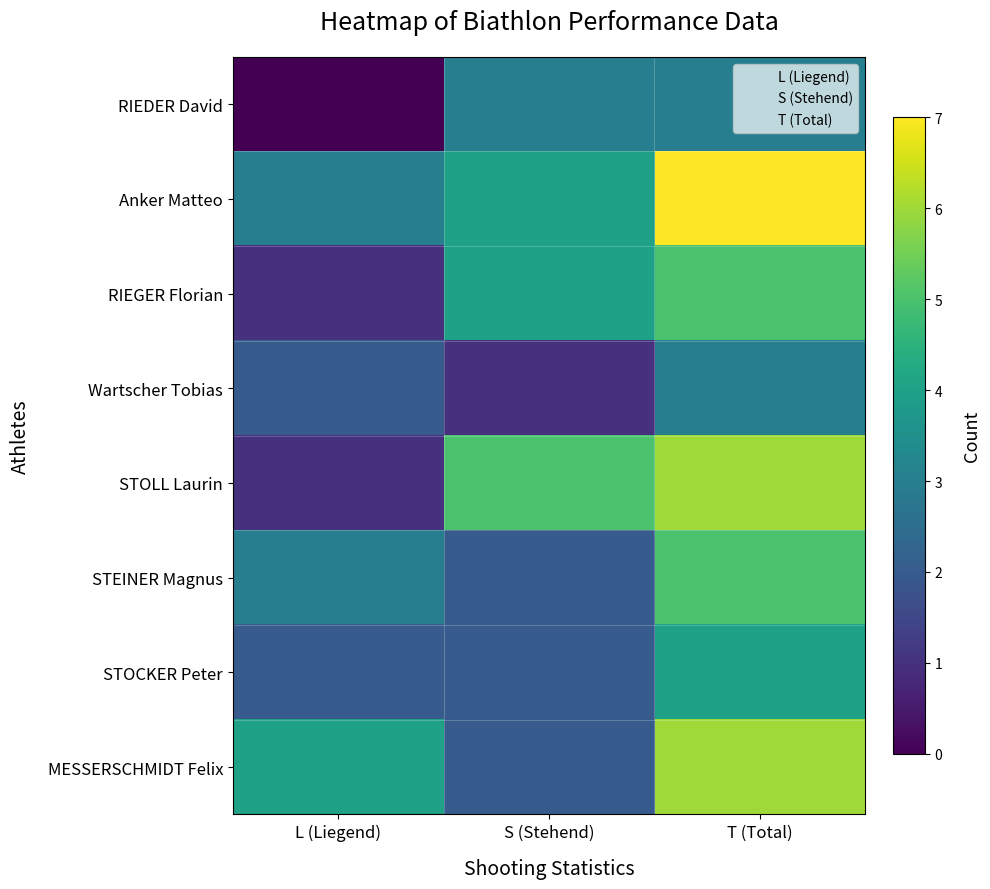

Which series has the largest total across all categories?

Anker Matteo